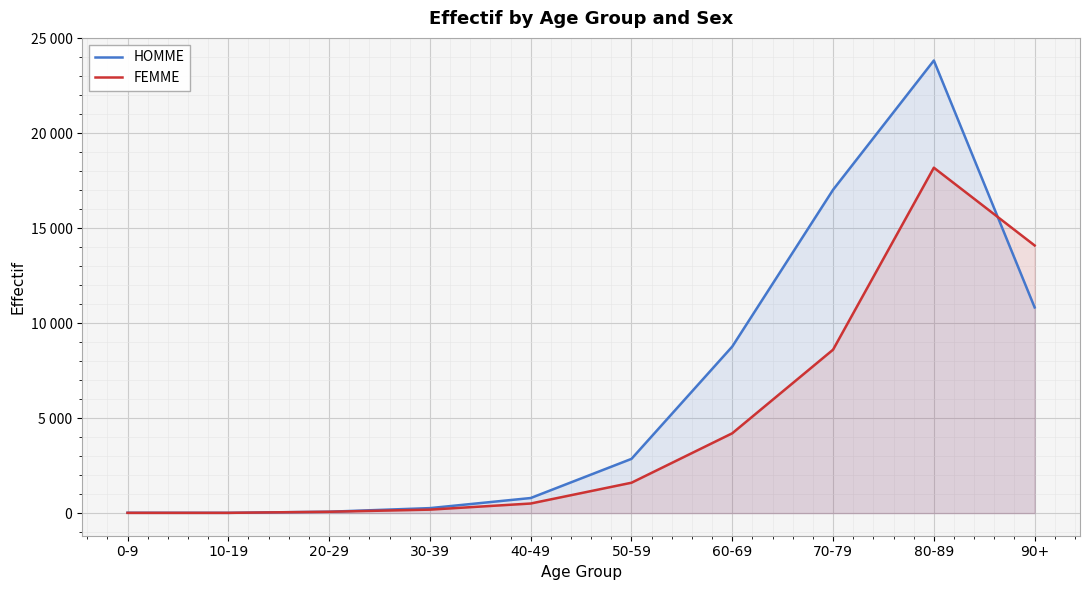

Reading left to right, transcribe all the data shown in this chart.

HOMME: 0-9=17	10-19=14	20-29=72	30-39=262	40-49=793	50-59=2854	60-69=8766	70-79=17015	80-89=23819	90+=10825
FEMME: 0-9=13	10-19=13	20-29=70	30-39=182	40-49=504	50-59=1598	60-69=4201	70-79=8600	80-89=18178	90+=14085